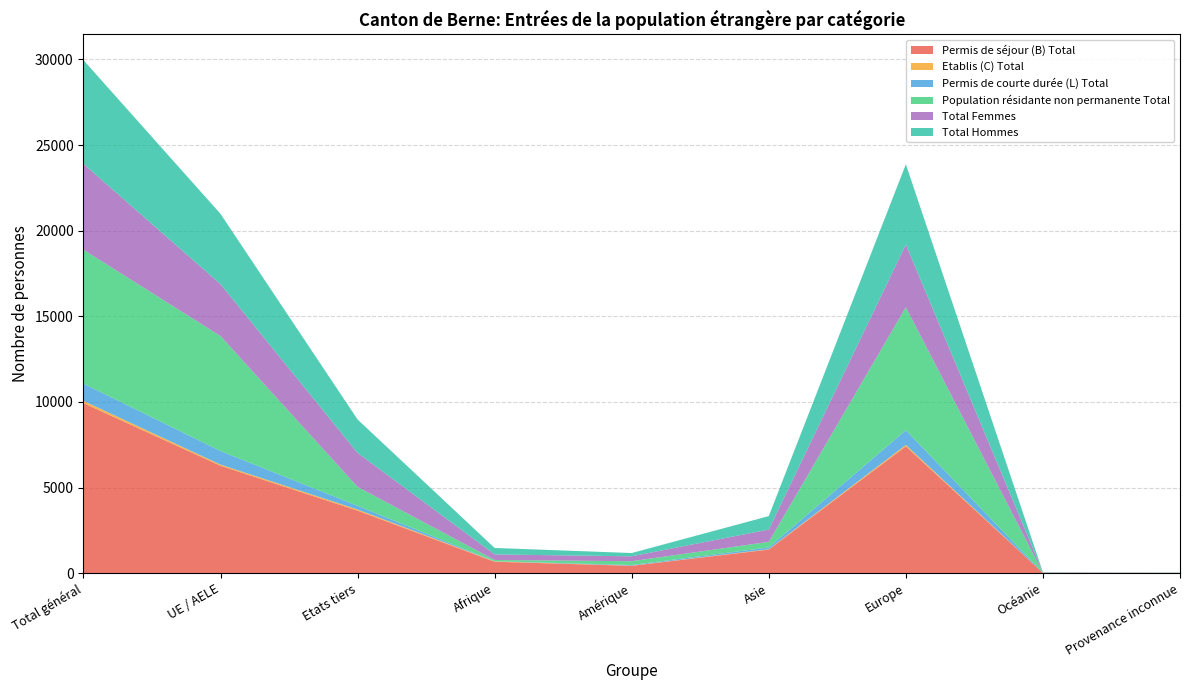

Reading left to right, extract all data points from this chart.

Permis de séjour (B) Total: 9932	6276	3656	671	432	1380	7411	21	17
Etablis (C) Total: 130	66	64	21	11	21	77	0	0
Permis de courte durée (L) Total: 1010	794	216	10	35	104	859	2	0
Population résidante non permanente Total: 7817	6712	1105	71	223	326	7184	11	2
Total Femmes: 5013	3029	1984	323	286	719	3665	14	6
Total Hommes: 6059	4107	1952	379	192	786	4682	9	11